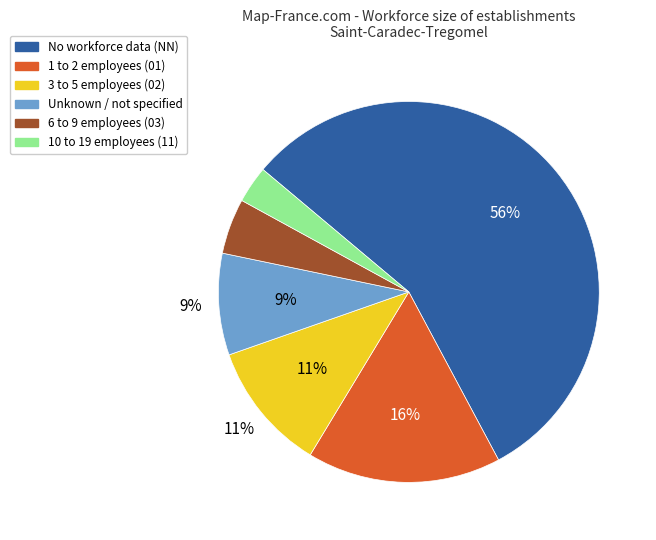

Is there a majority slice in this chart?

Yes